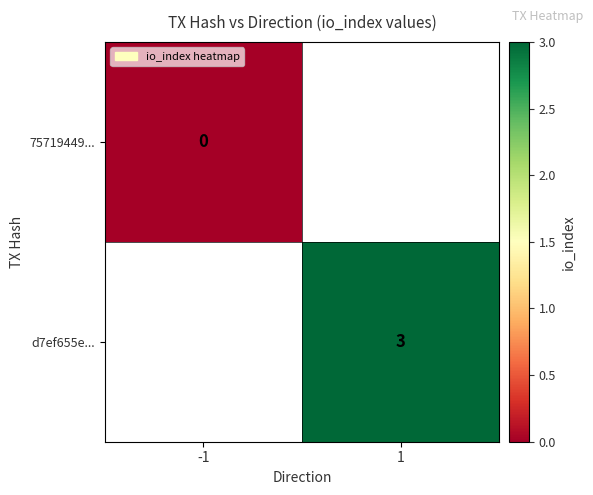

The d7ef655e... series shows 4 at 1. True or false?

False